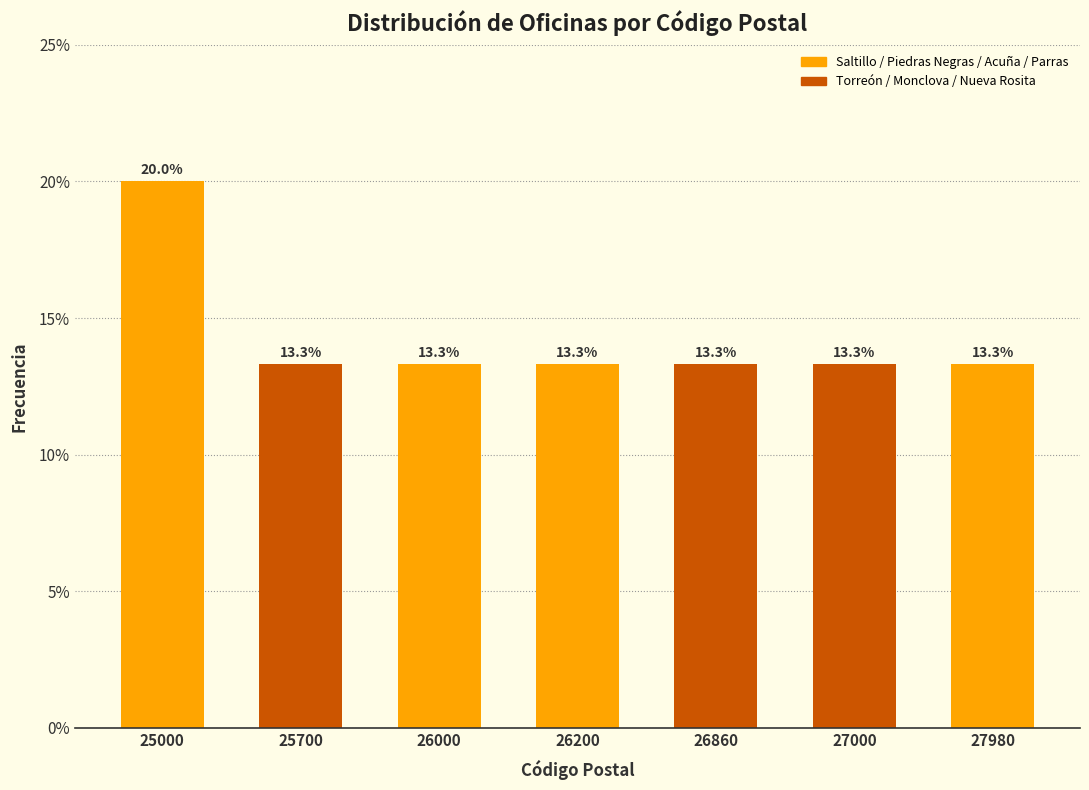

Reading left to right, extract all data points from this chart.

25000=20.0	25700=13.3	26000=13.3	26200=13.3	26860=13.3	27000=13.3	27980=13.3